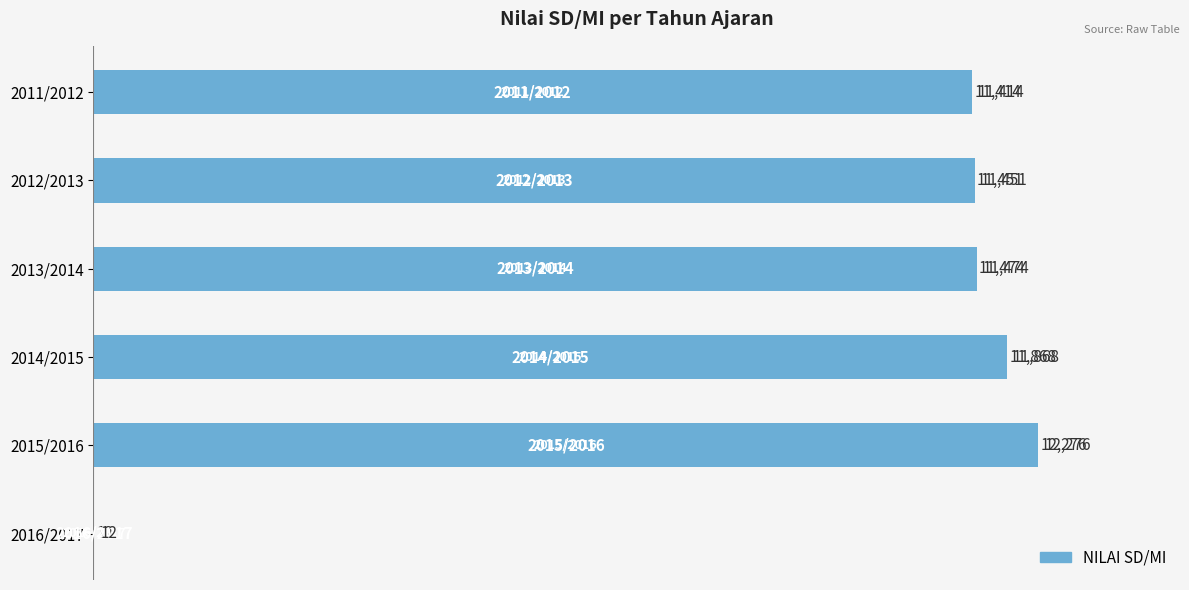

What is the sum of all values?

58495